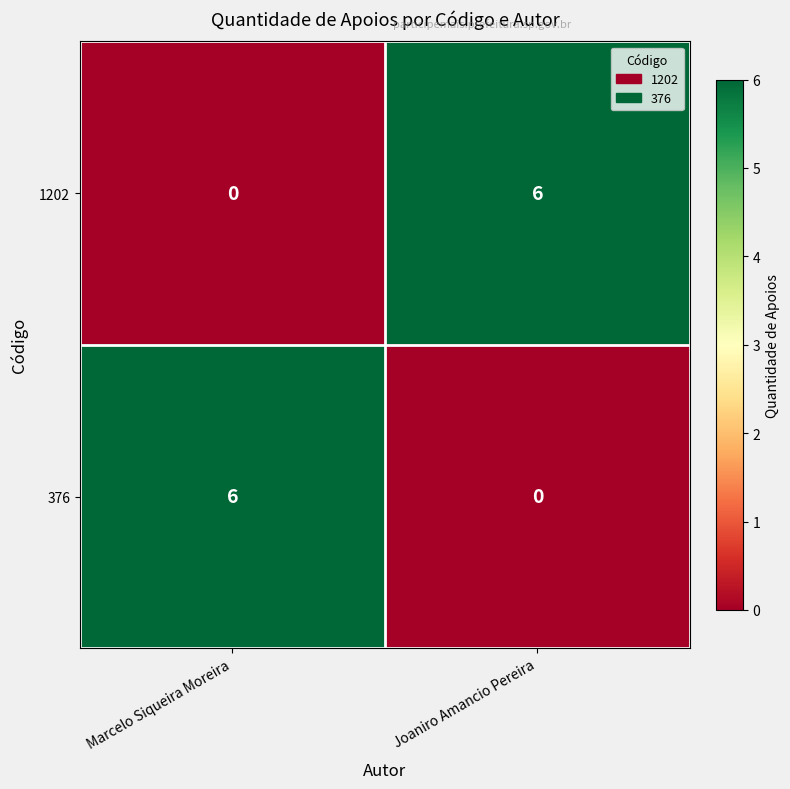

Reading left to right, extract all data points from this chart.

1202: 0	6
376: 6	0